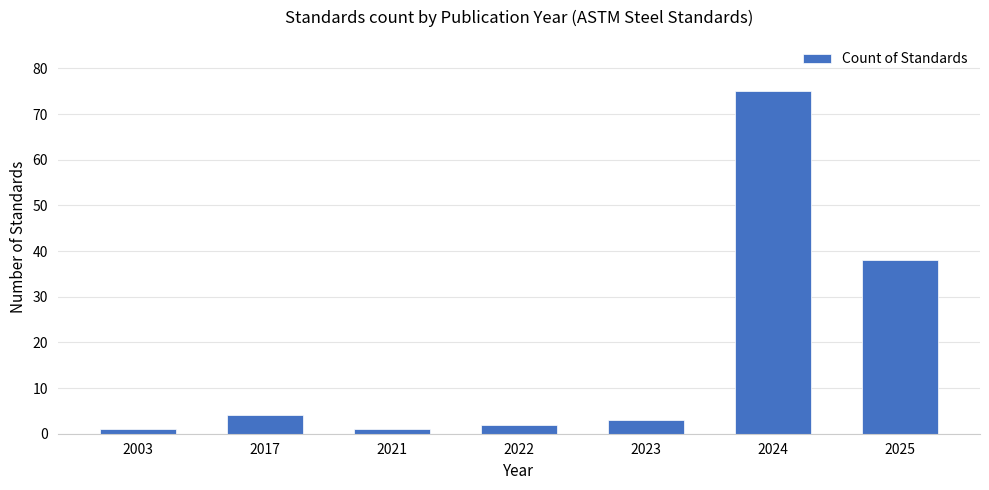

What is the average value?

18